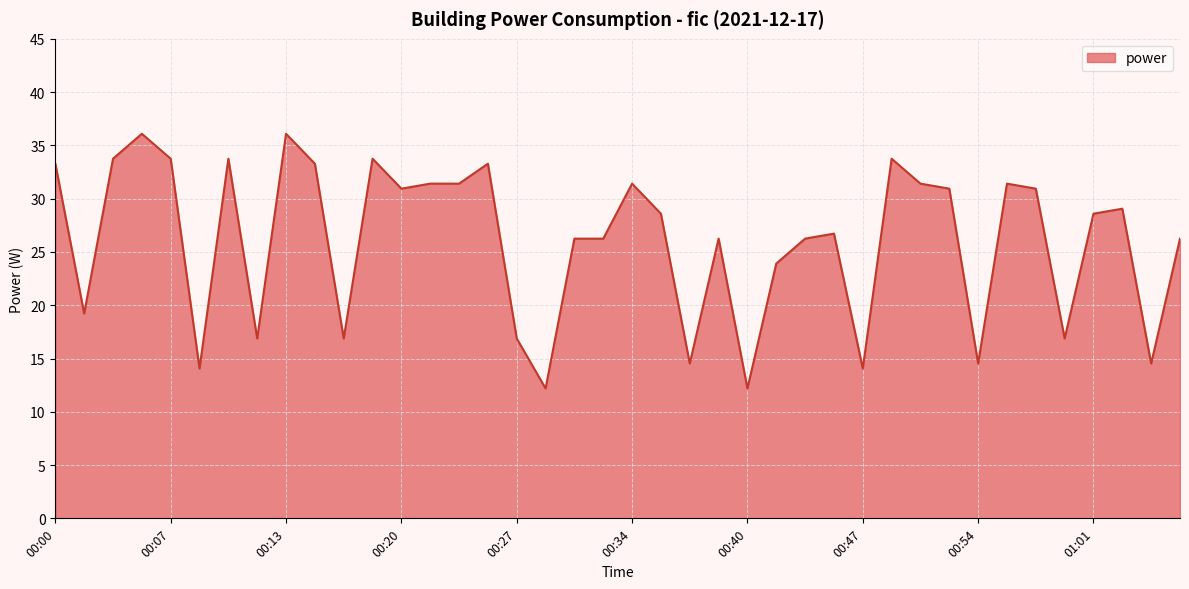

What is the smallest value displayed?

12.2